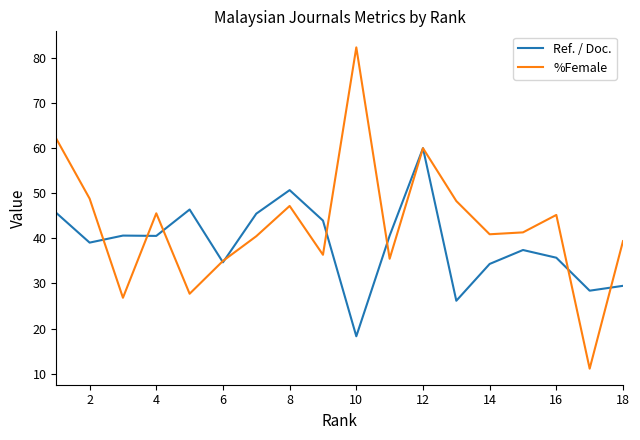

Which series has the largest total across all categories?

%Female